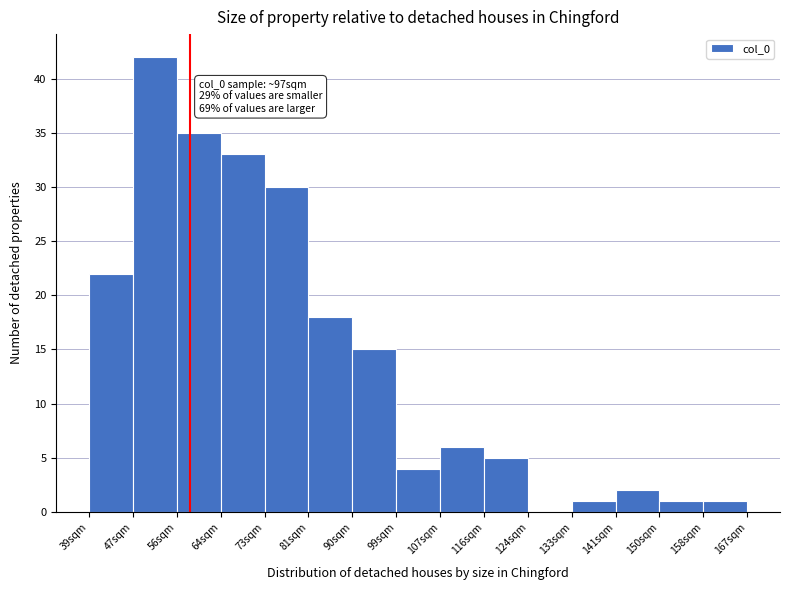

Which range on the x-axis has the tallest bar?

48 to 56